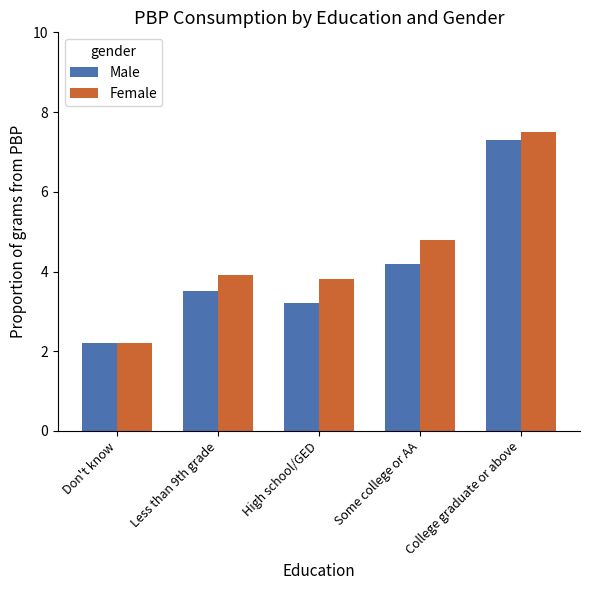

What is the total value across all series at Some college or AA?

9.0